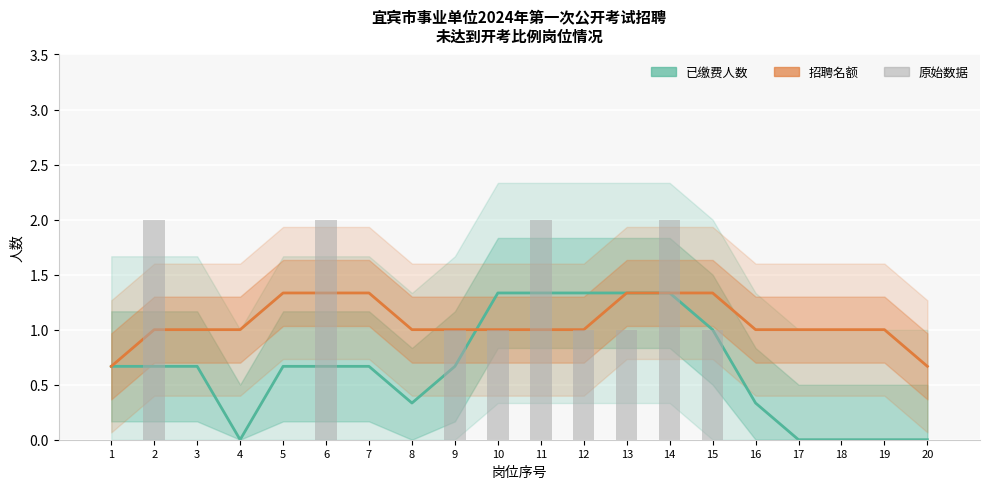

Reading left to right, extract all data points from this chart.

已缴费人数: 0.7	0.7	0.7	0.0	0.7	0.7	0.7	0.3	0.7	1.3	1.3	1.3	1.3	1.3	1.0	0.3	0.0	0.0	0.0	0.0
招聘名额: 0.7	1.0	1.0	1.0	1.3	1.3	1.3	1.0	1.0	1.0	1.0	1.0	1.3	1.3	1.3	1.0	1.0	1.0	1.0	0.7